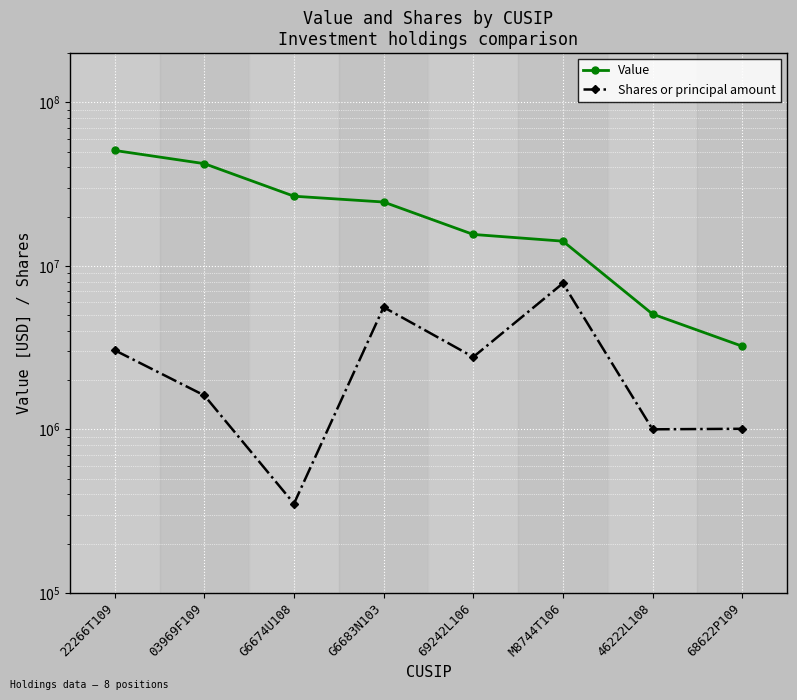

True or false: Value and Shares or principal amount intersect in this chart.

False